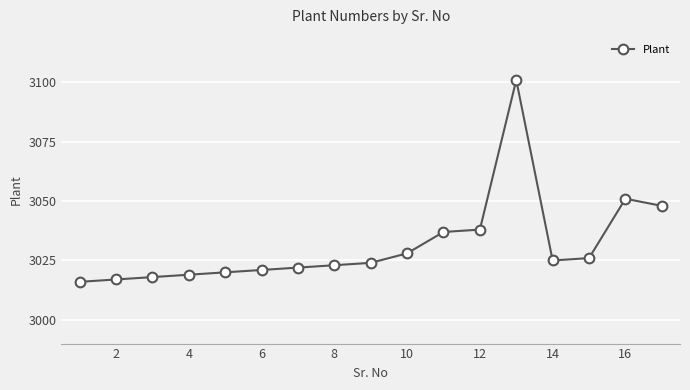

What is the maximum value shown in the chart?

3101